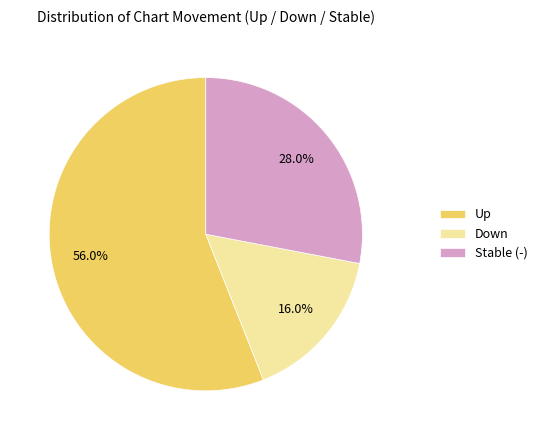

Which category accounts for the majority?

Up